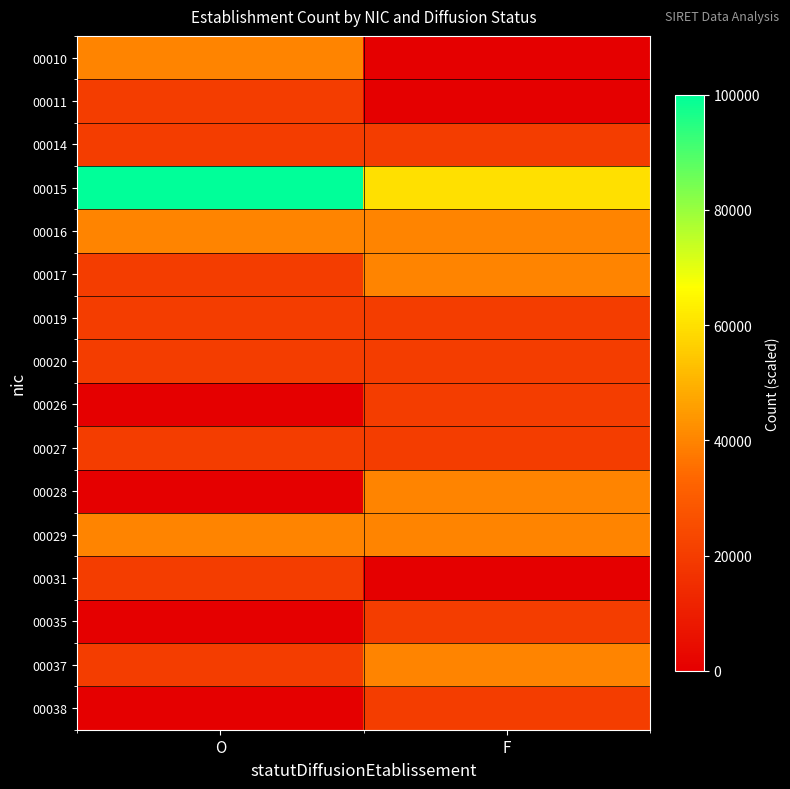

Which category has the lowest value across all series?

F